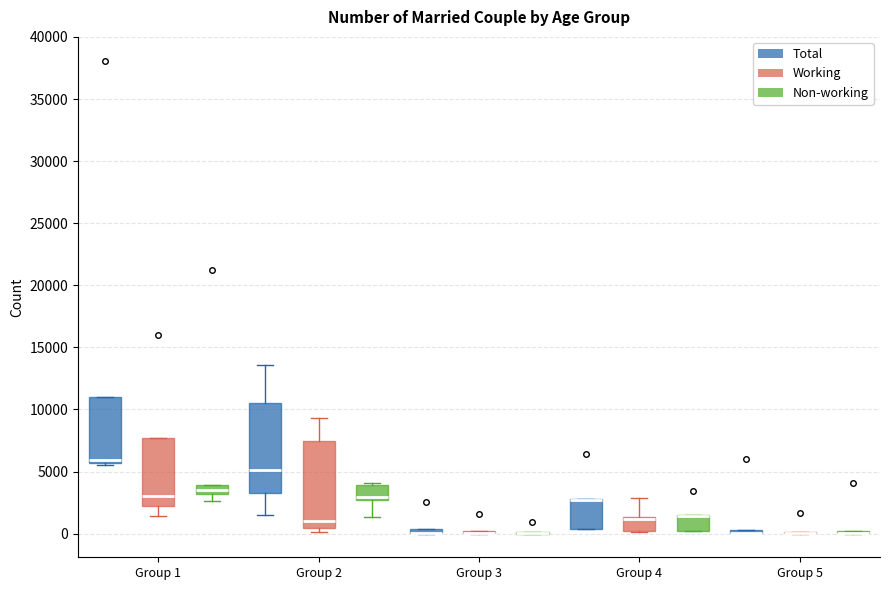

Where is the lower edge of the box for Group 1 (Non-working) on the y-axis? The values are not printed on the chart, so give them approximately, as read against the axis.

3000